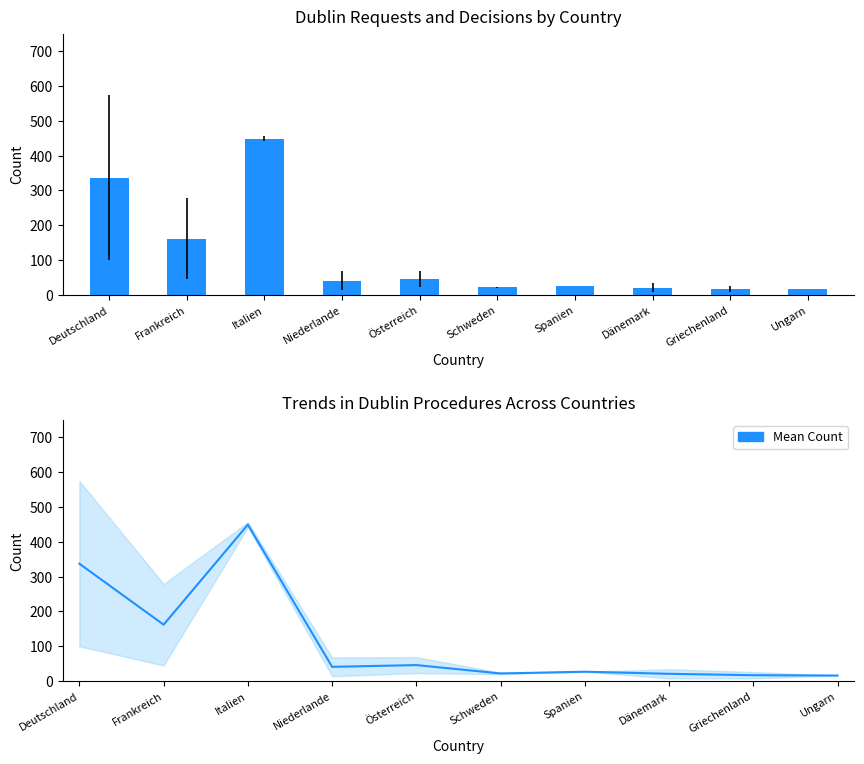

Reading right to left, what are all the values shown in this chart?

Total Dublin-Verfahren: 16	17	21	27	22	46	41	449	162	337
Mean Count: 16	17	21	27	22	46	41	449	162	337